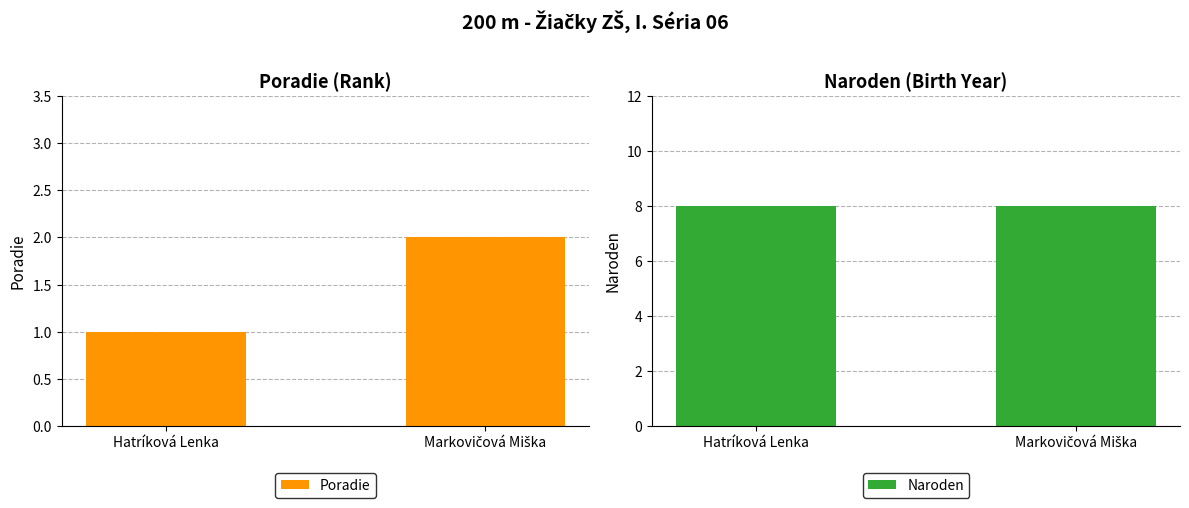

Between Markovičová Miška and Hatríková Lenka, which is larger?

Markovičová Miška